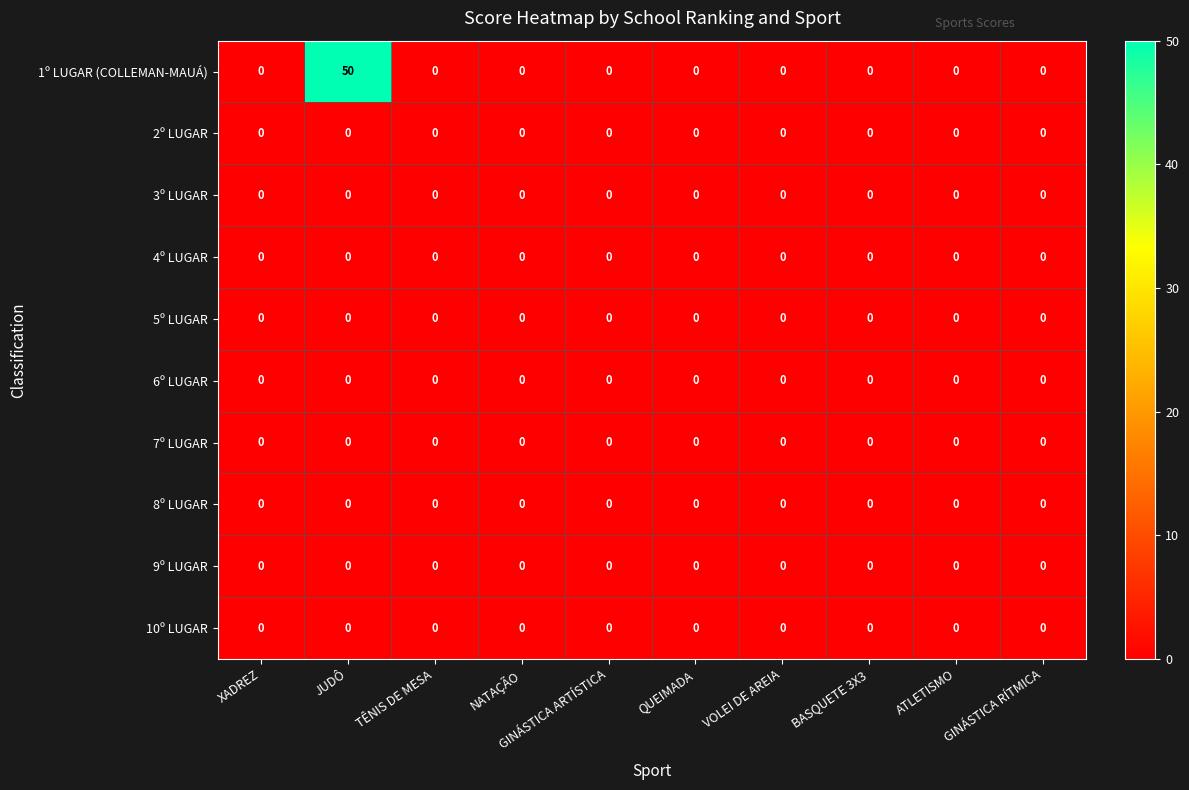

Which series has the largest range (max minus min)?

1º LUGAR (COLLEMAN-MAUÁ)